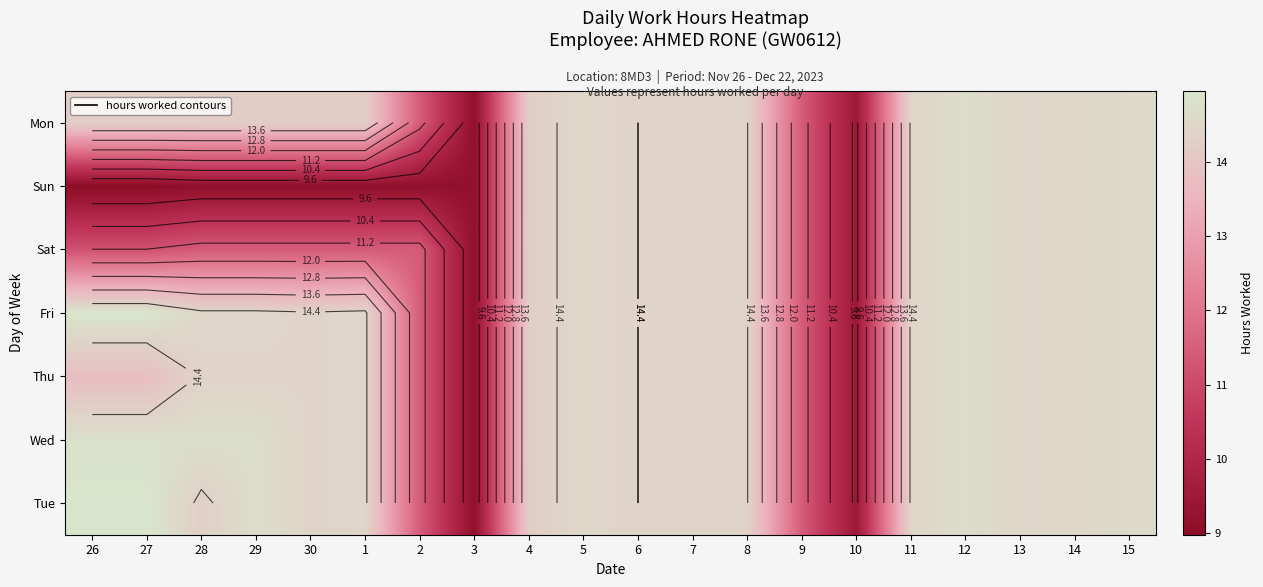

What is the spread (max minus min) of values at 28?

5.6